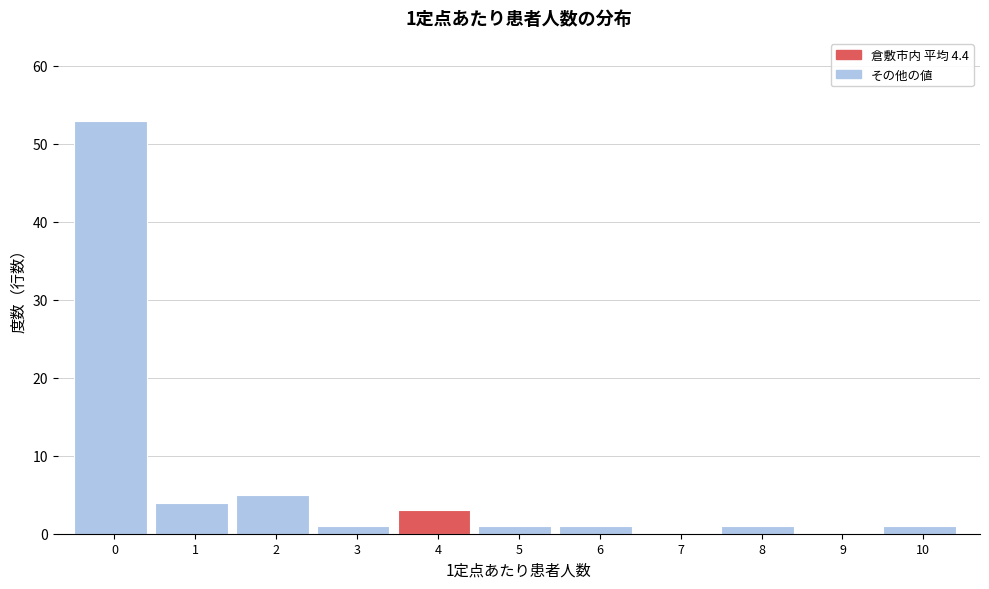

Reading left to right, what are all the values shown in this chart?

0=53	1=4	2=5	3=1	4=3	5=1	6=1	7=0	8=1	9=0	10=1